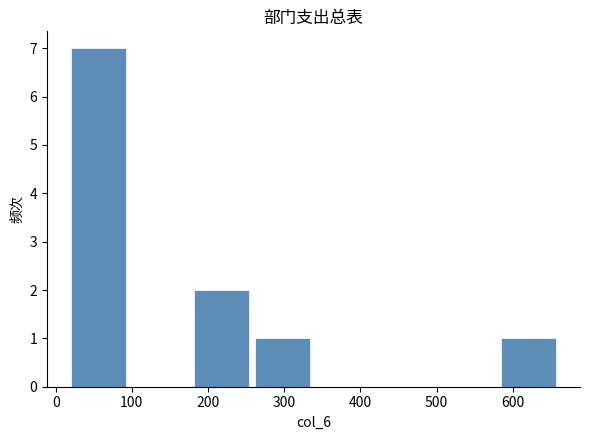

Over which range of the x-axis is the bar tallest?

20 to 100